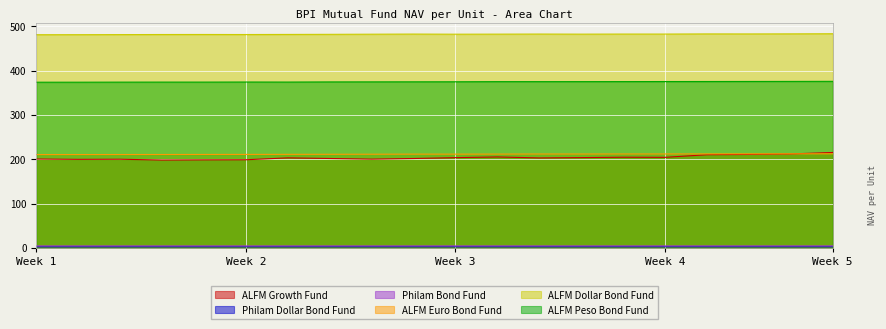

True or false: ALFM Growth Fund and ALFM Peso Bond Fund intersect in this chart.

False